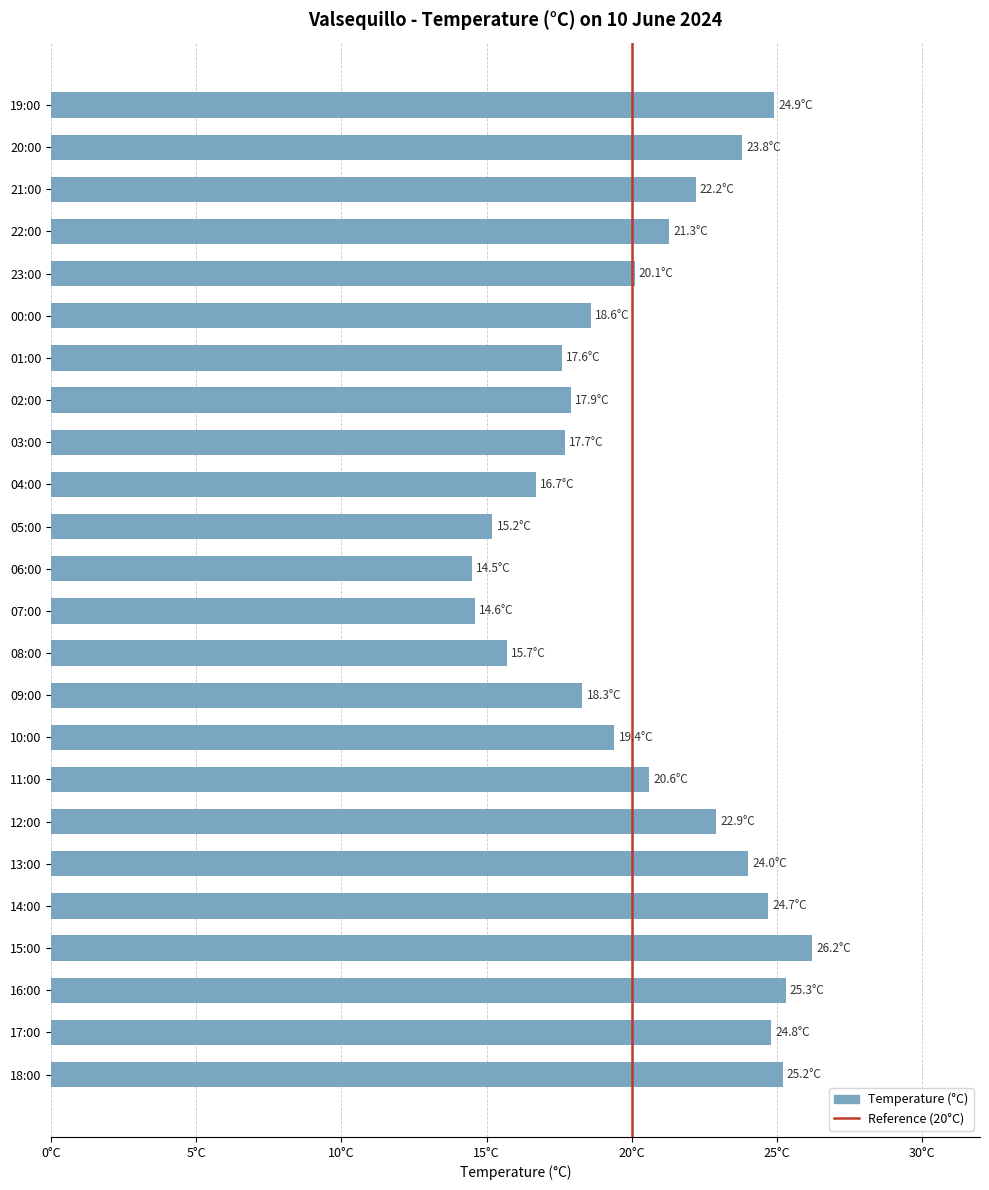

Read the value at 04:00.

16.7